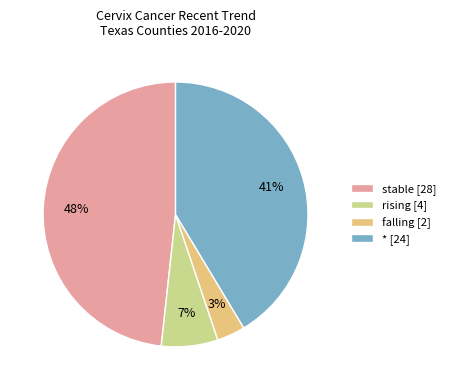

What percentage is the * slice, to the nearest percent?

41%